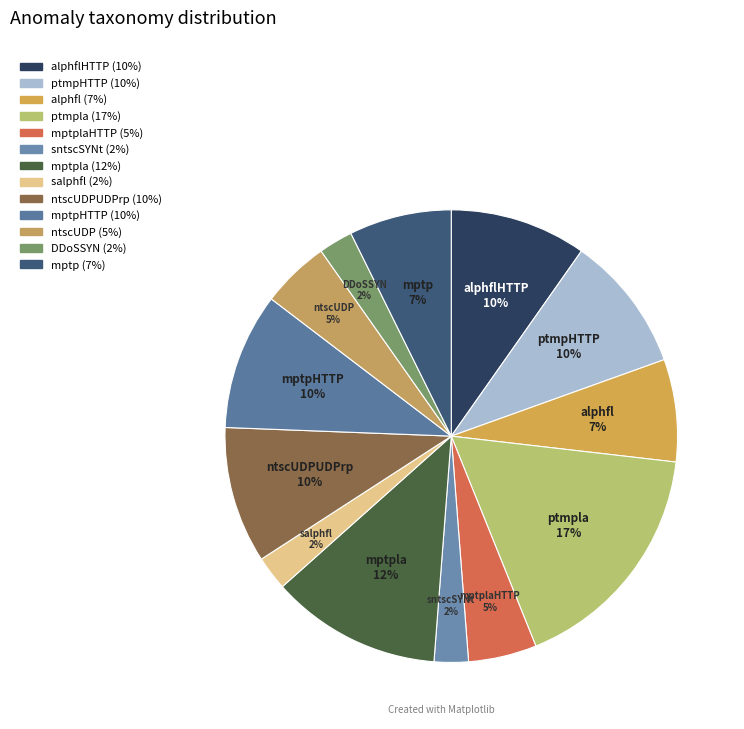

Is the sum of ptmpla and salphfl greater than half?

No